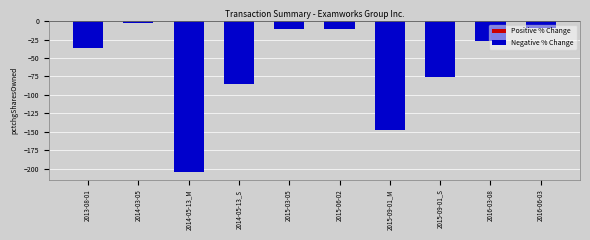

At which category does the chart reach its minimum across all series?

2014-05-13_M